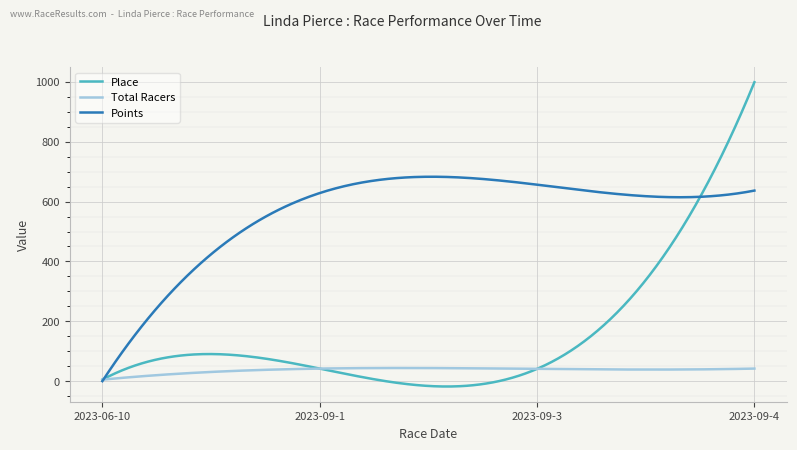

What is the highest value of the Points series?

683.1